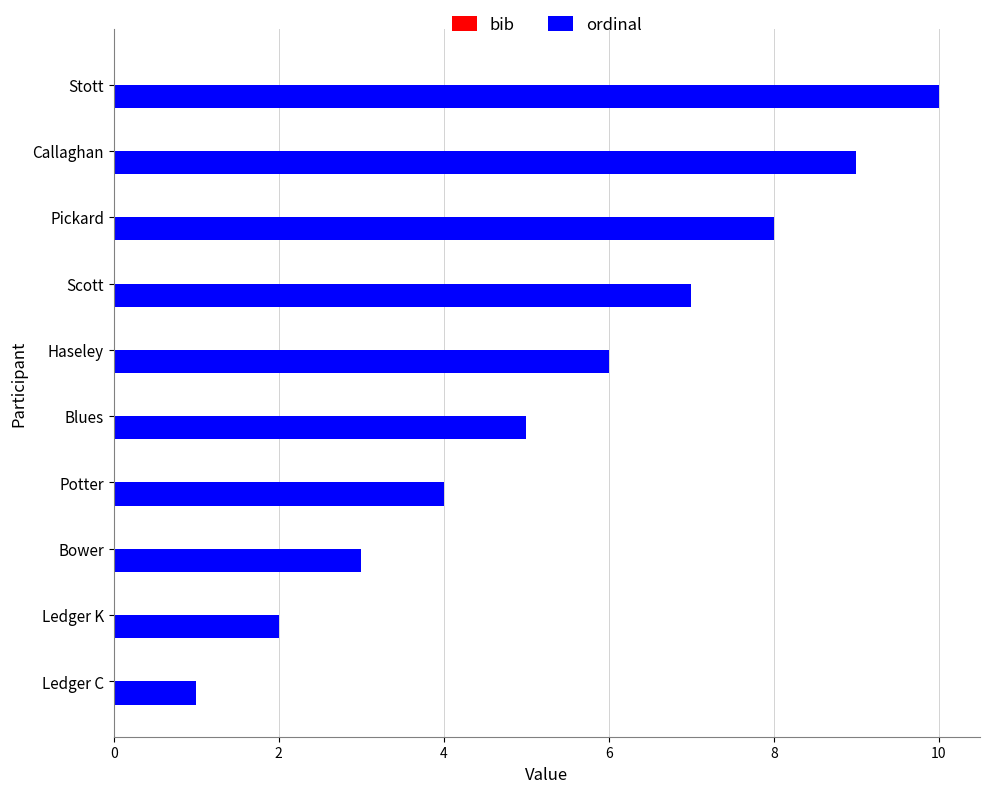

The value at Ledger K is 2. True or false?

True